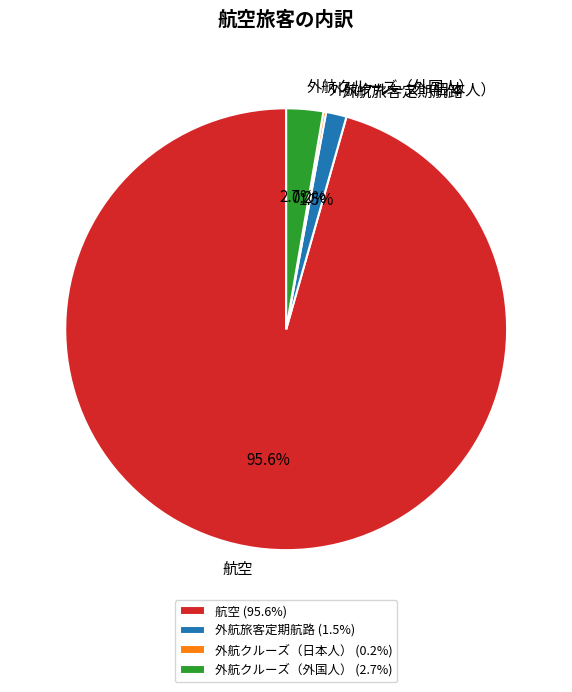

Which has a higher value, 外航クルーズ（外国人） or 航空?

航空